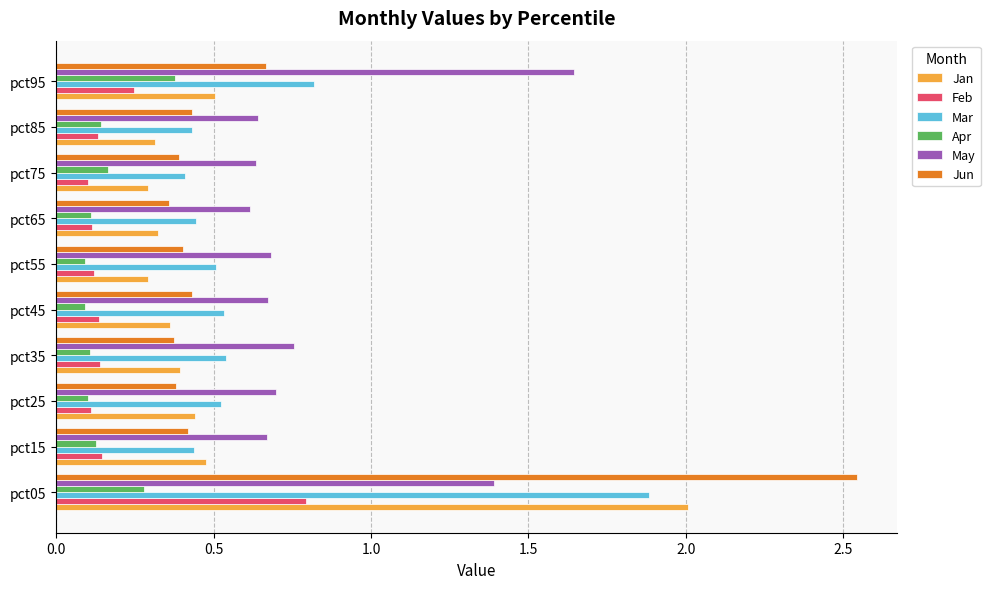

Count the number of data series in this chart.

6